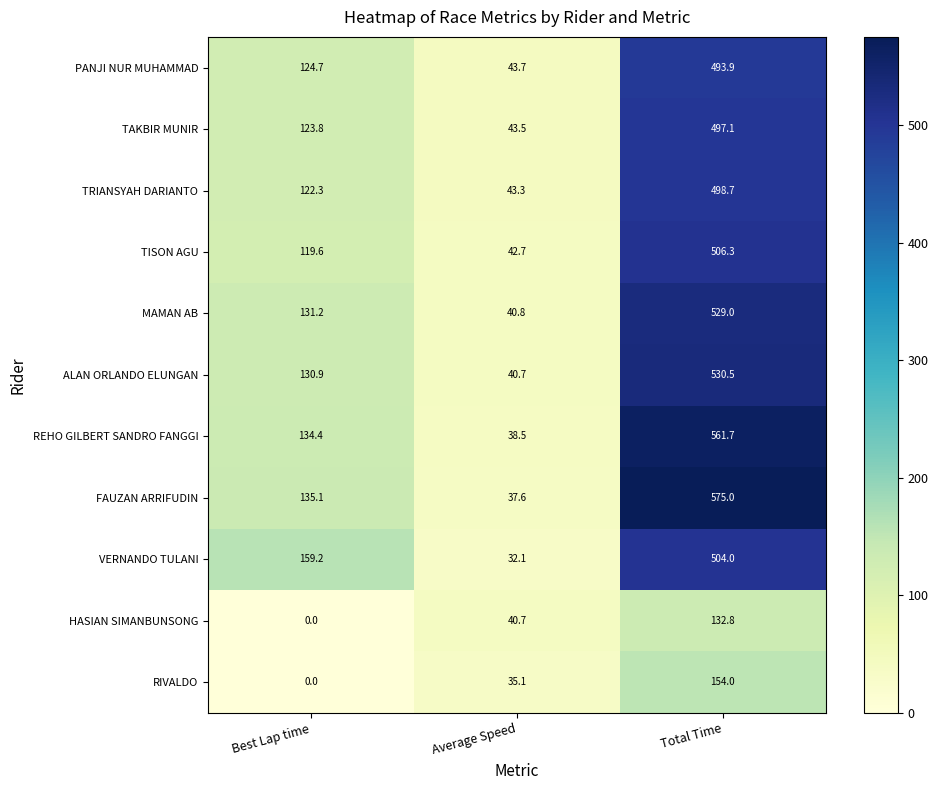

Which series changed the most between Best Lap time and Total Time?

FAUZAN ARRIFUDIN